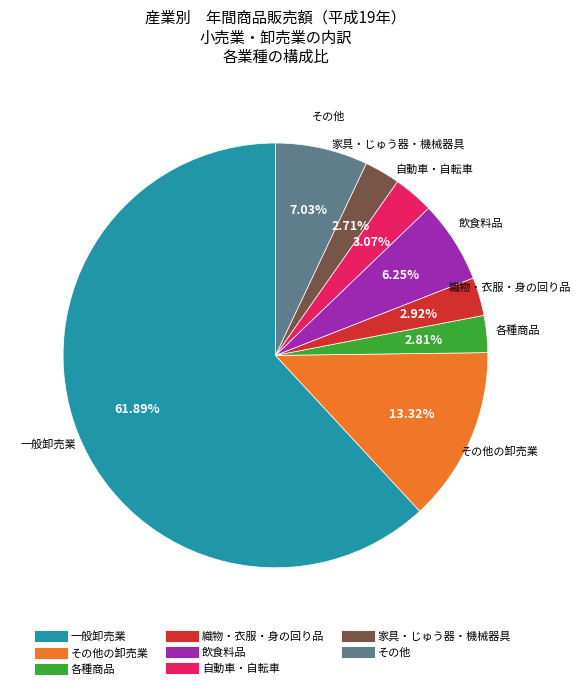

Is there any slice that represents more than half of the pie?

Yes